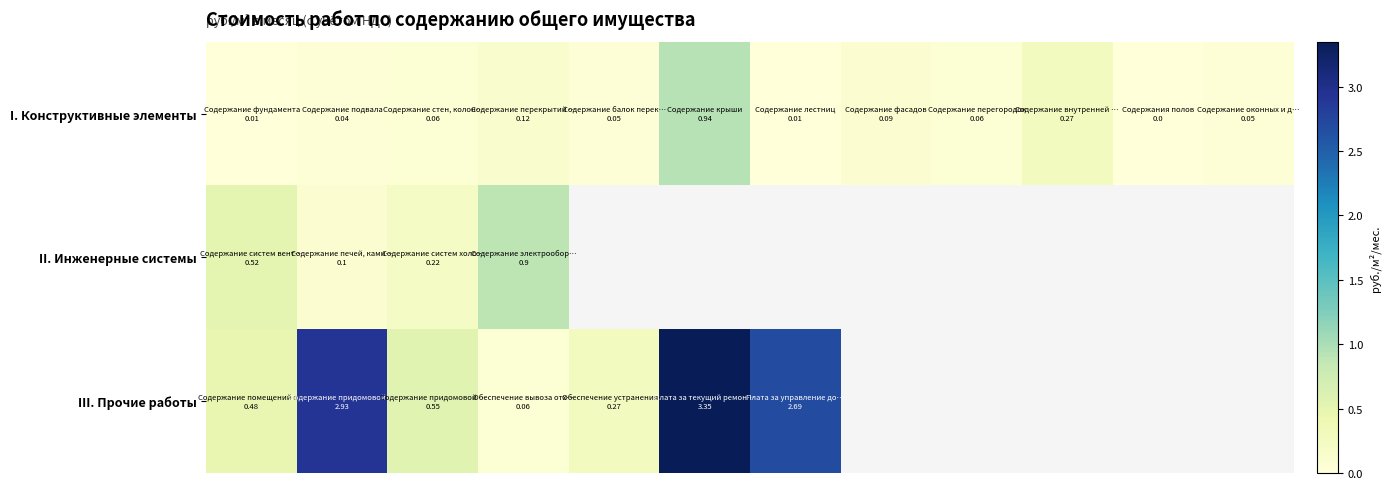

What is the total value across all series at 2?

0.8